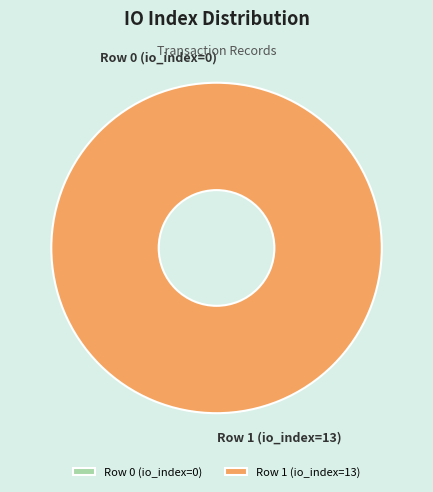

To the nearest percent, what is the difference between the Row 1 (io_index=13) and Row 0 (io_index=0) slice percentages?

100%